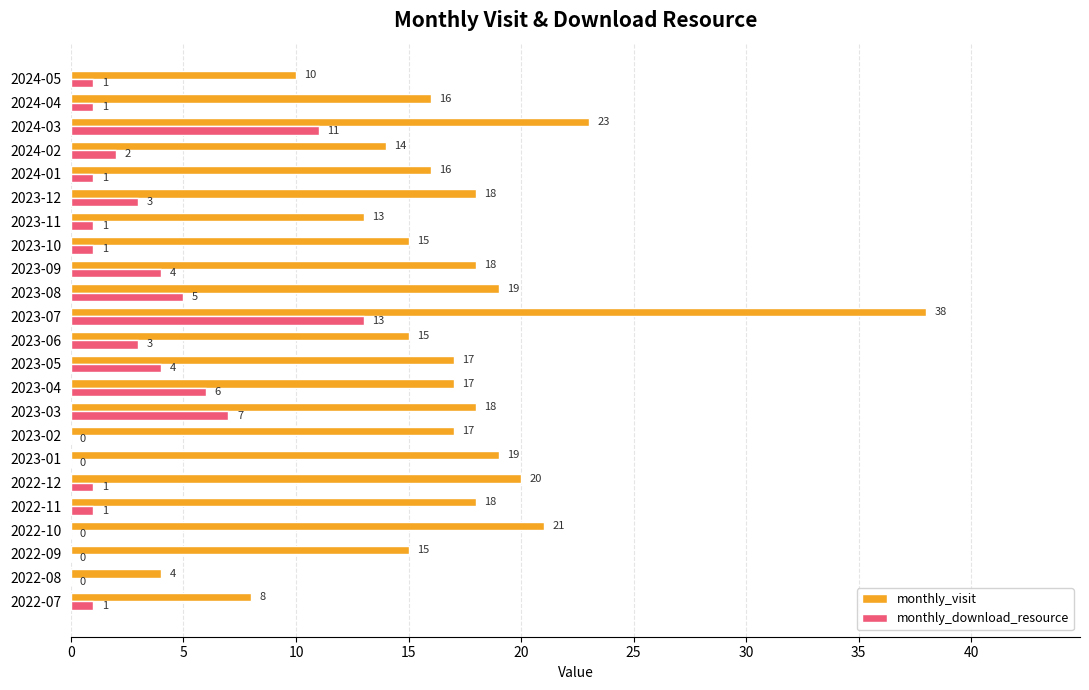

At which category does the chart reach its peak across all series?

2023-07